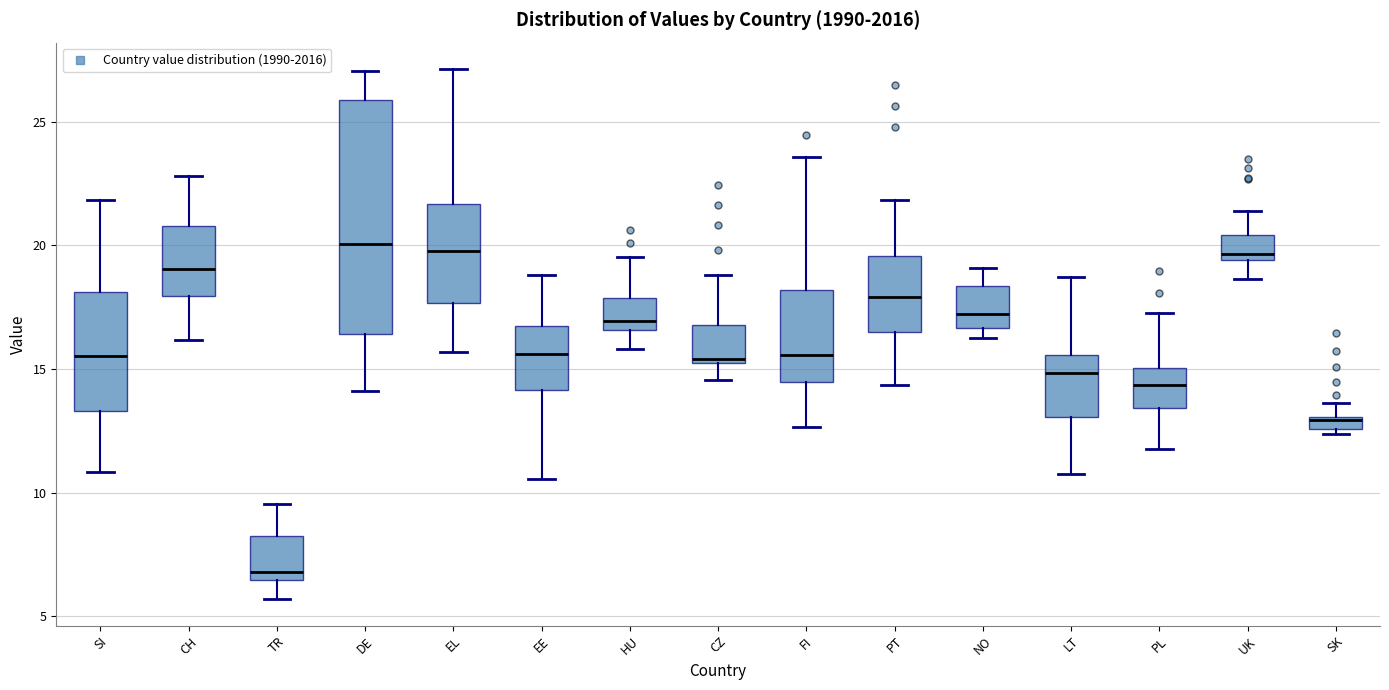

Where does the upper whisker of the box for CH end on the y-axis? The values are not printed on the chart, so give them approximately, as read against the axis.

23.0